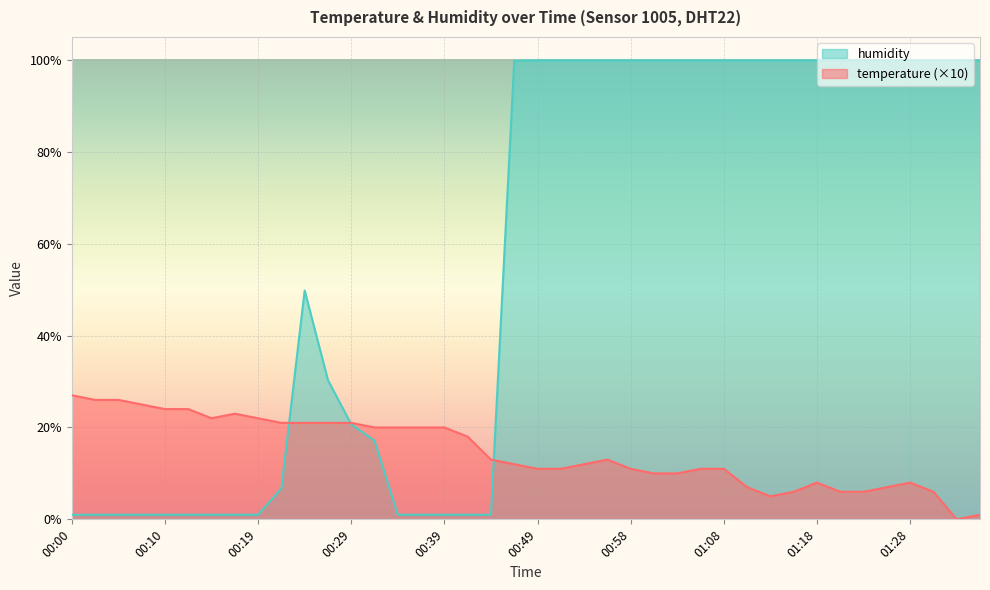

True or false: temperature has more than 2 interior local peaks.

True